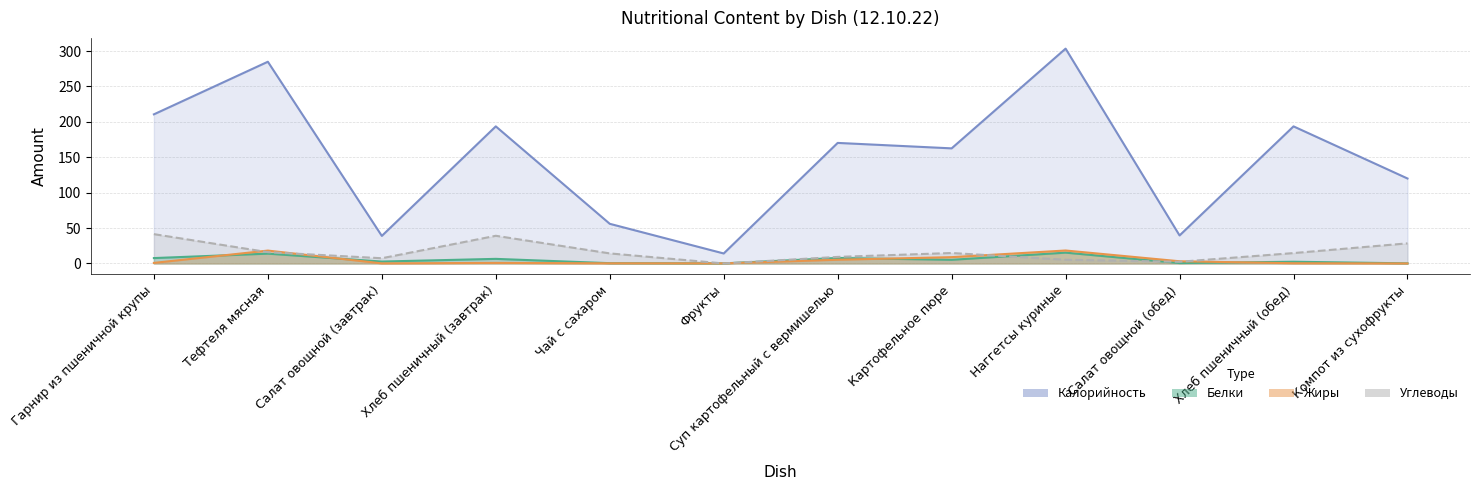

Between Салат овощной (завтрак) and Чай с сахаром, which series saw the biggest shift?

Калорийность